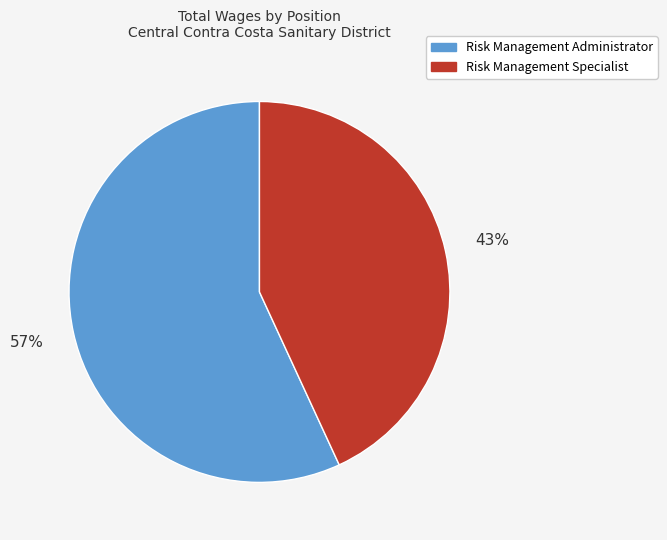

To the nearest percent, what is the average slice percentage?

50%